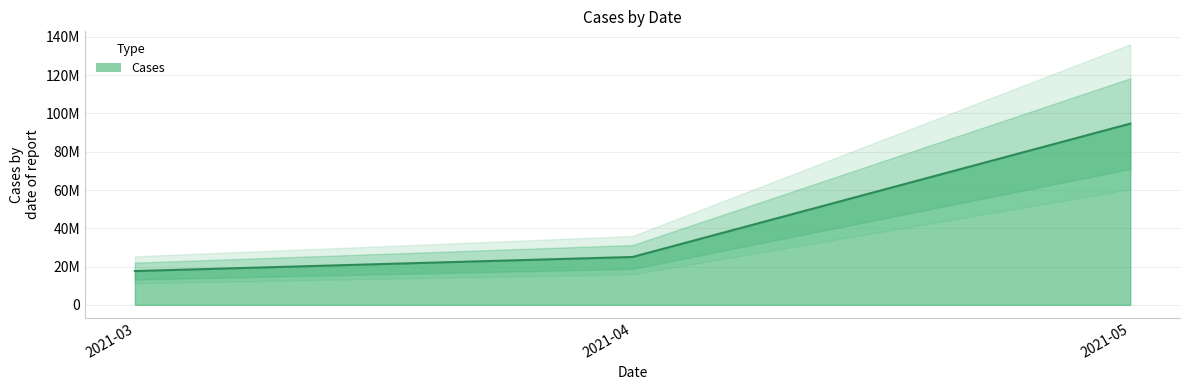

What is the ratio of the value at 2021-03 to the value at 2021-05?

0.2